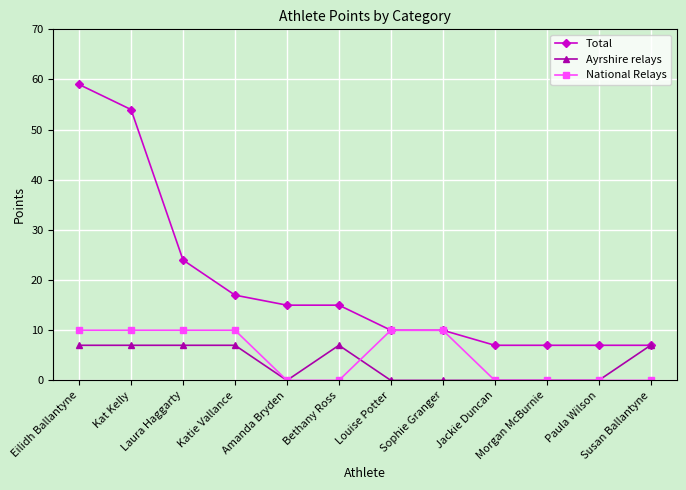

What is the sum of all Ayrshire relays values?

42